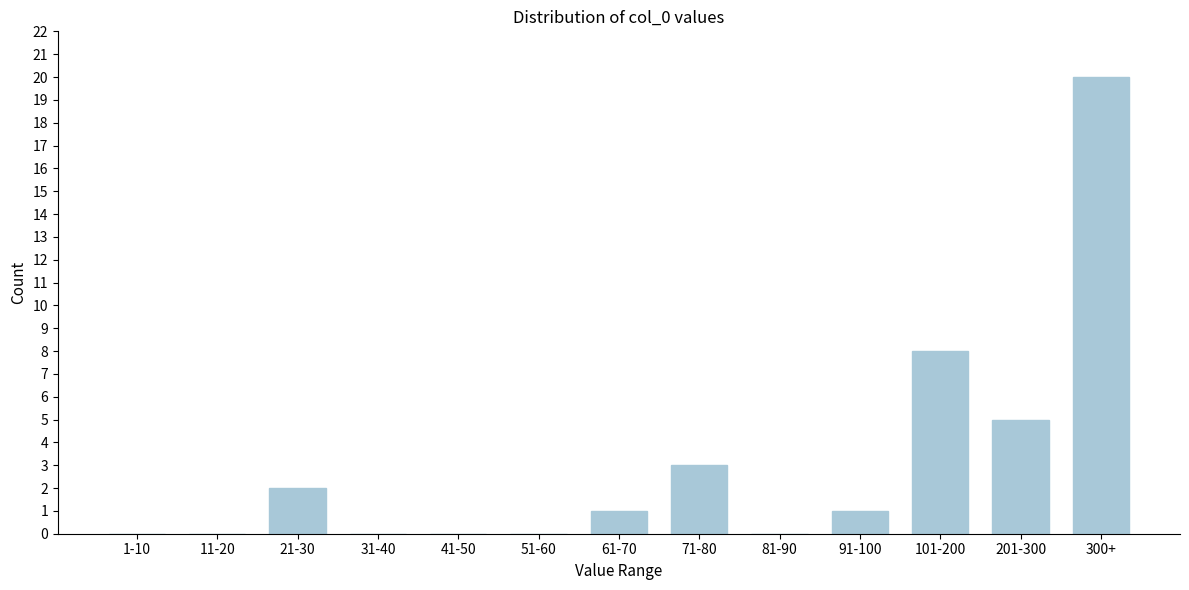

Reading left to right, what are all the values shown in this chart?

1-10=0	11-20=0	21-30=2	31-40=0	41-50=0	51-60=0	61-70=1	71-80=3	81-90=0	91-100=1	101-200=8	201-300=5	300+=20